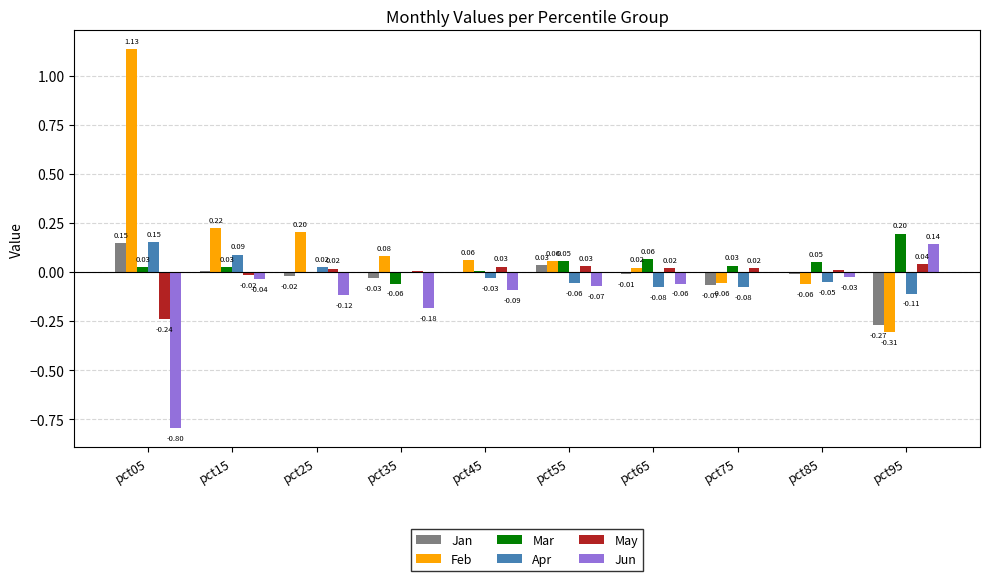

Between pct45 and pct95, which series saw the biggest shift?

Feb